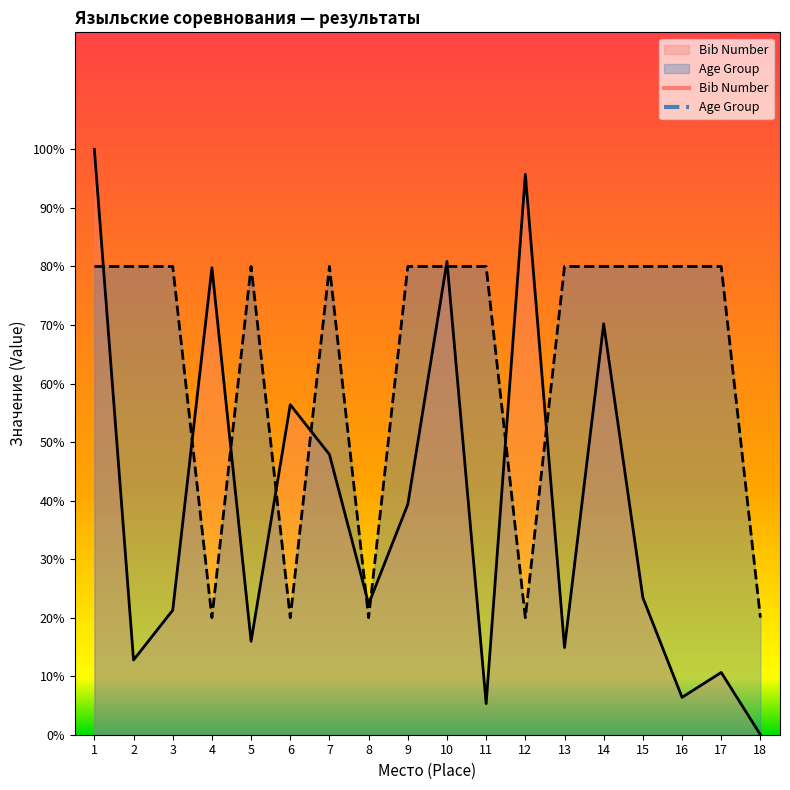

What are all the series names shown in the legend?

Bib Number, Age Group